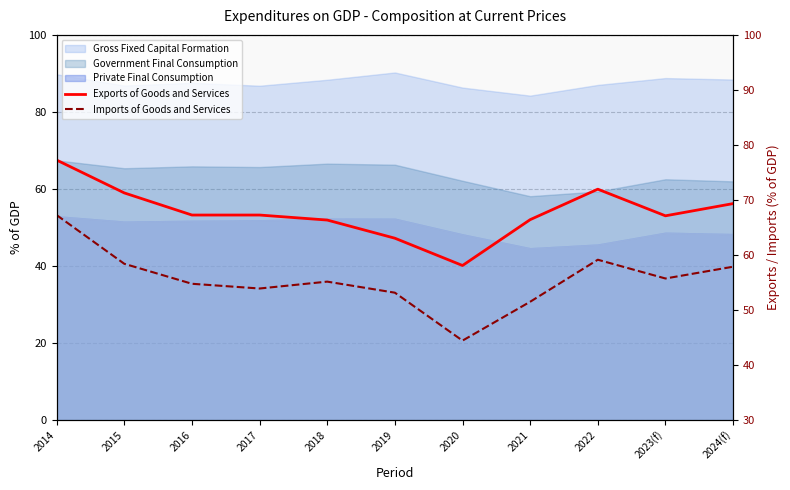

What is the difference between the highest and lowest values at 2015?

12.9